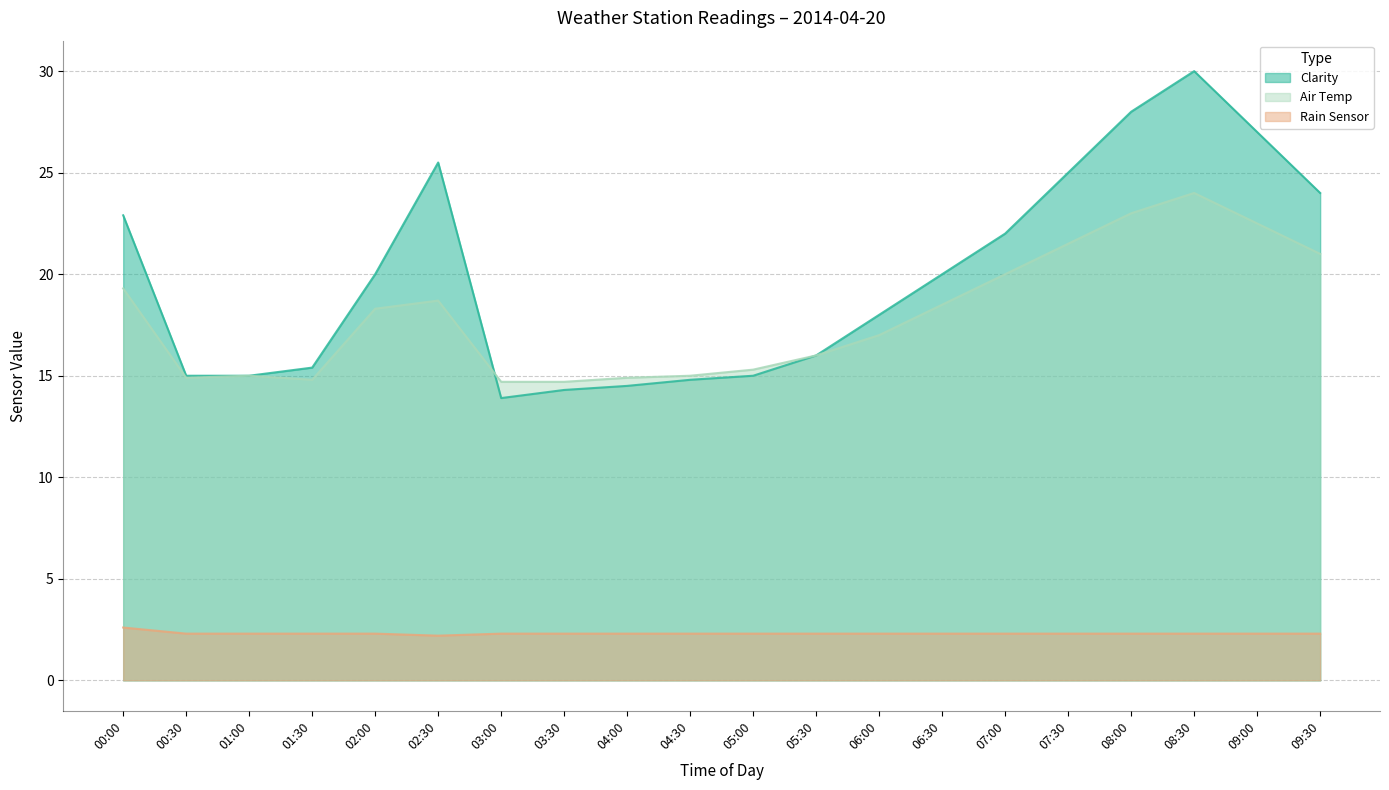

At which label is Clarity closest to 21?

02:00